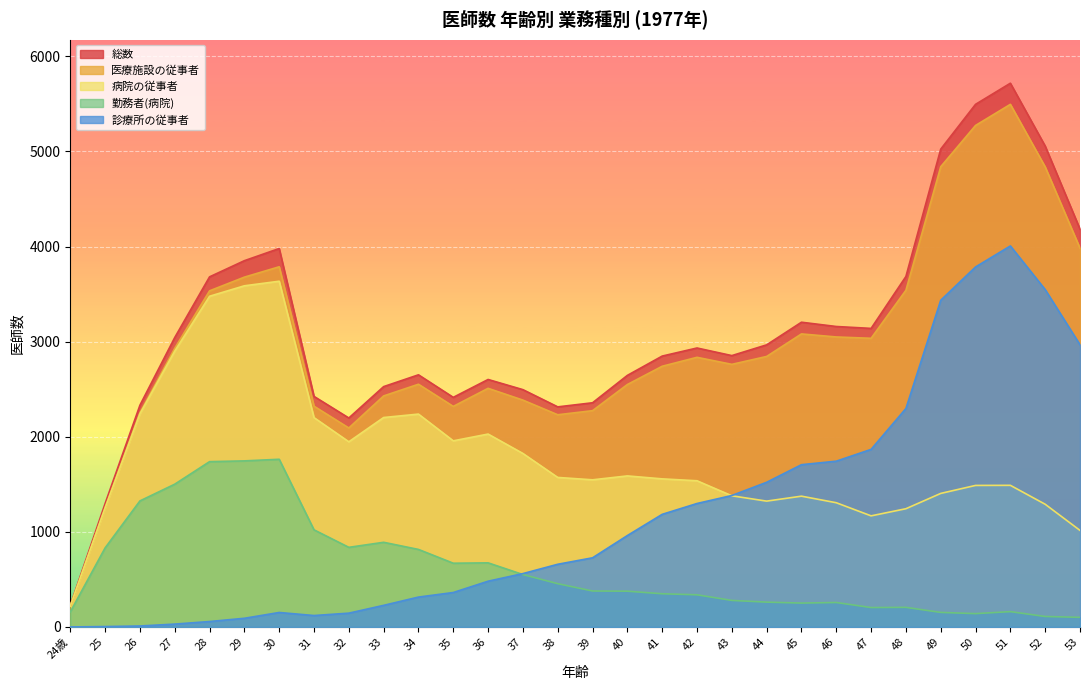

Reading left to right, transcribe all the data shown in this chart.

総数: 24歳=226	25=1297	26=2331	27=3043	28=3681	29=3851	30=3979	31=2424	32=2197	33=2527	34=2651	35=2414	36=2602	37=2495	38=2314	39=2357	40=2645	41=2848	42=2933	43=2853	44=2966	45=3204	46=3159	47=3139	48=3685	49=5024	50=5495	51=5717	52=5056	53=4183
医療施設の従事者: 24歳=219	25=1255	26=2251	27=2930	28=3534	29=3678	30=3787	31=2321	32=2092	33=2429	34=2552	35=2319	36=2509	37=2385	38=2231	39=2274	40=2549	41=2741	42=2835	43=2761	44=2844	45=3081	46=3049	47=3035	48=3540	49=4839	50=5273	51=5495	52=4837	53=3982
病院の従事者: 24歳=219	25=1251	26=2241	27=2900	28=3477	29=3587	30=3635	31=2201	32=1947	33=2202	34=2238	35=1957	36=2028	37=1824	38=1572	39=1547	40=1588	41=1557	42=1537	43=1379	44=1323	45=1375	46=1306	47=1168	48=1243	49=1404	50=1488	51=1489	52=1290	53=1015
勤務者(病院): 24歳=158	25=831	26=1325	27=1501	28=1738	29=1746	30=1763	31=1021	32=837	33=890	34=815	35=670	36=674	37=551	38=455	39=378	40=376	41=349	42=338	43=279	44=261	45=251	46=257	47=204	48=206	49=153	50=140	51=161	52=110	53=101
診療所の従事者: 24歳=0	25=4	26=10	27=30	28=57	29=91	30=152	31=120	32=145	33=227	34=314	35=362	36=481	37=561	38=659	39=727	40=961	41=1184	42=1298	43=1382	44=1521	45=1706	46=1743	47=1867	48=2297	49=3435	50=3785	51=4006	52=3547	53=2967